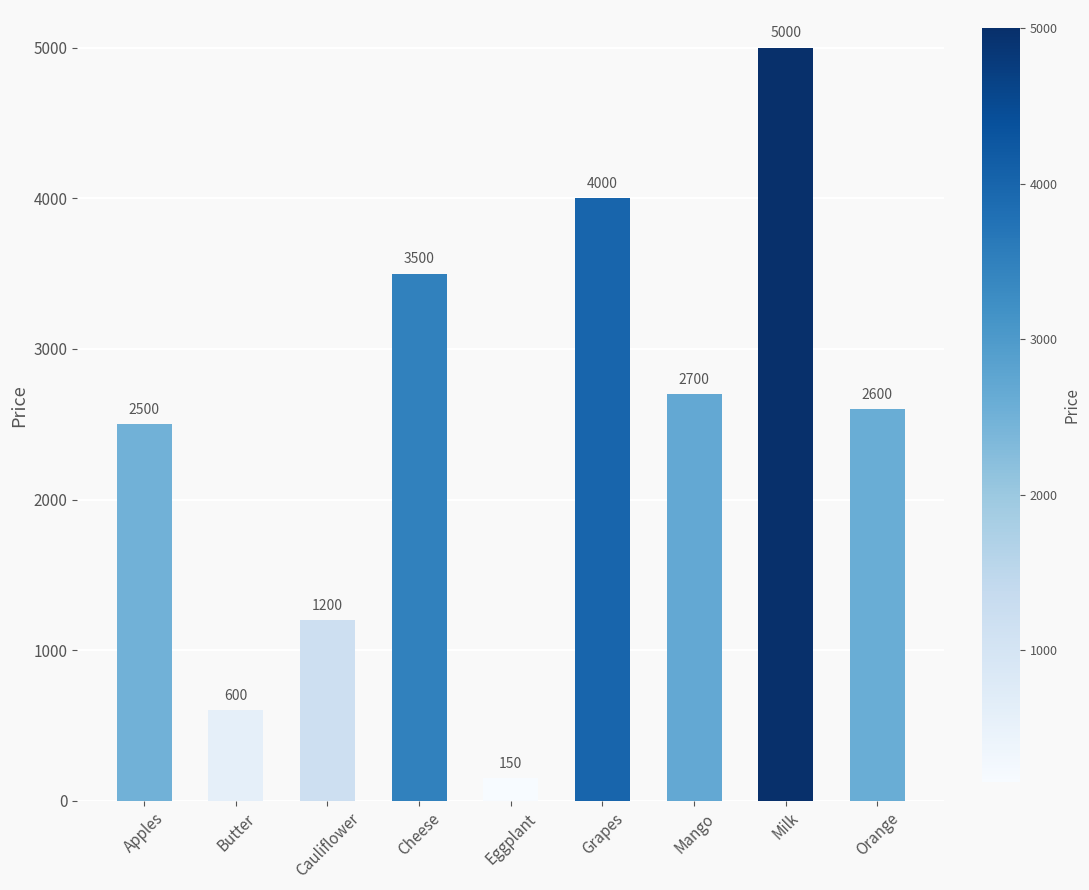

Reading left to right, list all the values displayed in this chart.

2500	600	1200	3500	150	4000	2700	5000	2600